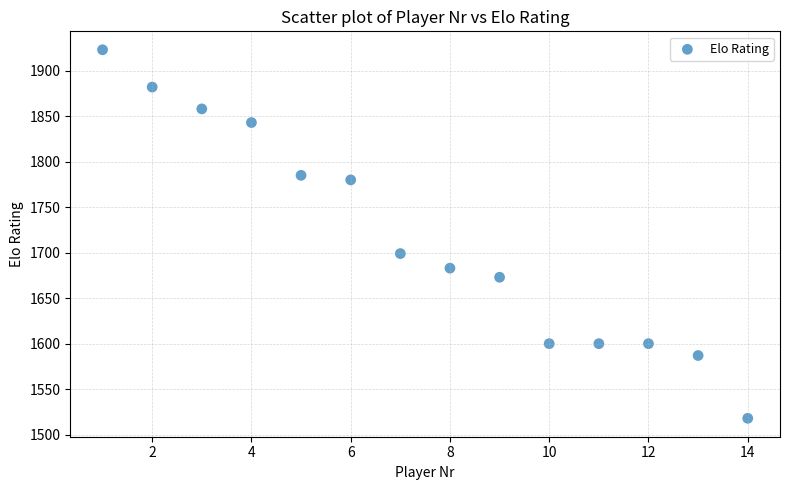

What Y value in the scatter plot is closest to 1720?

1699